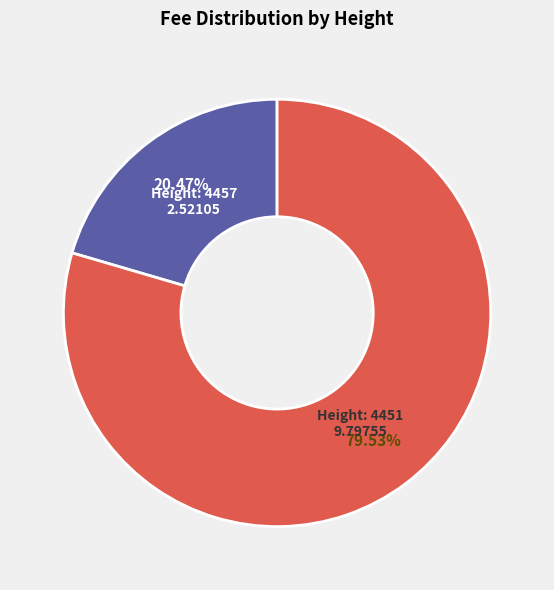

Does any single category account for the majority?

Yes